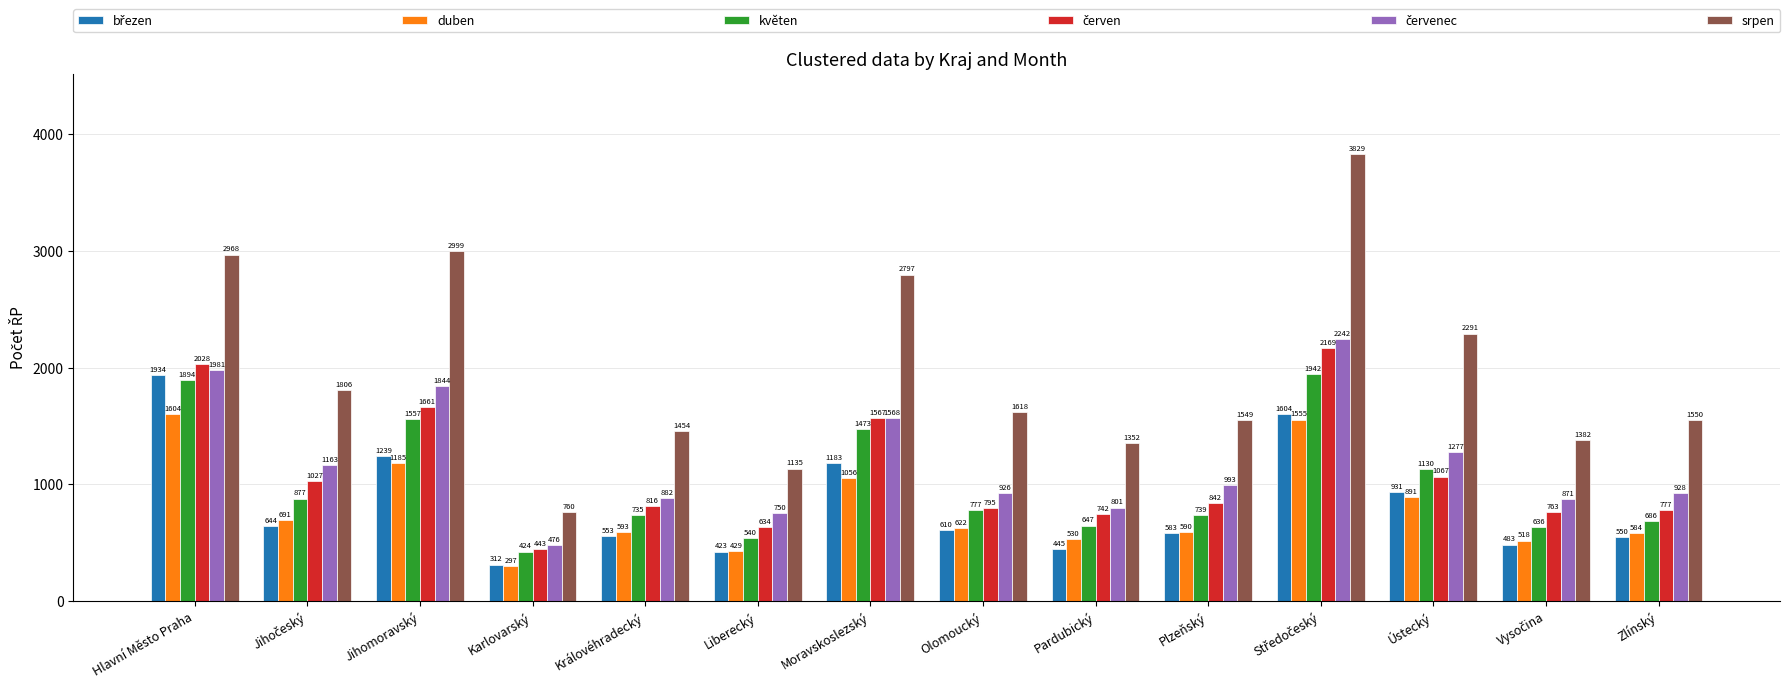

What is the minimum value shown in the chart?

297